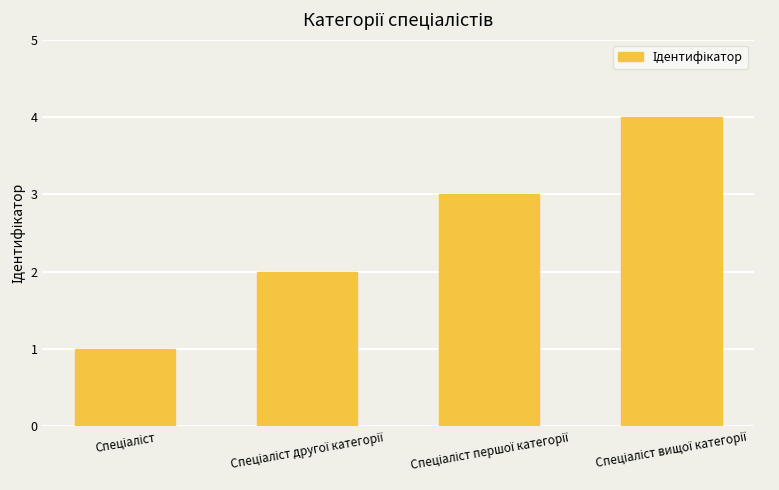

What is the sum of all values?

10